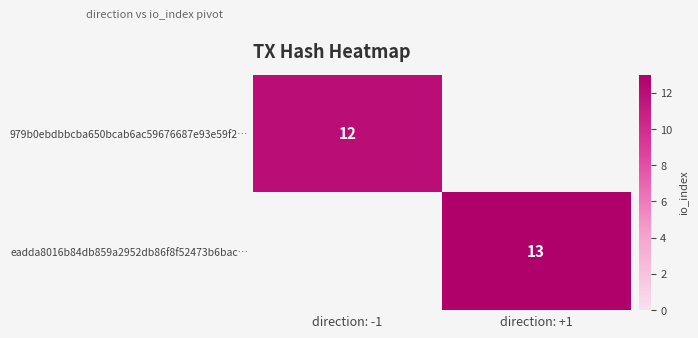

Is it true that 979b0ebdbbcba650bcab6ac59676687e93e59f2… equals 12 at direction: -1?

True